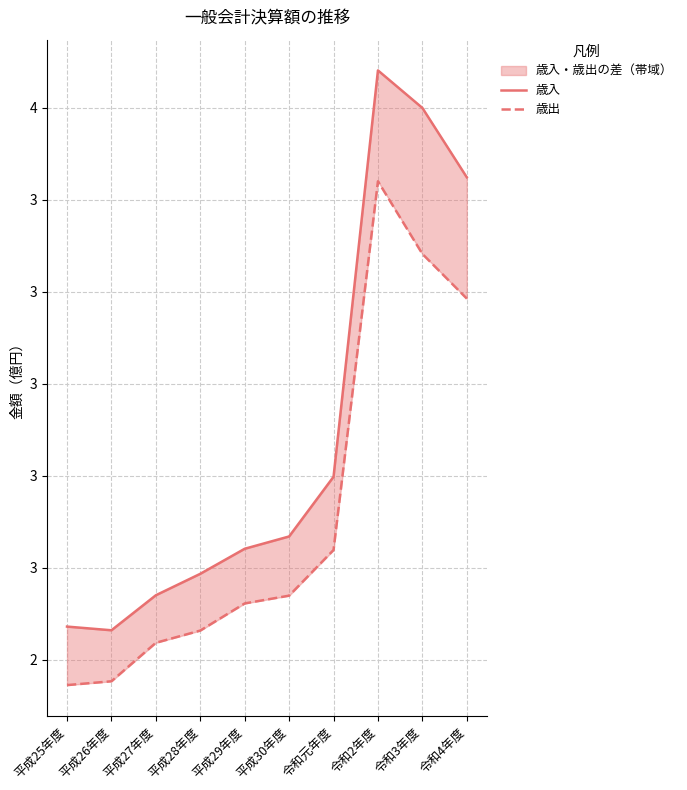

Where is 歳出 nearest to the value 289263075?

令和元年度